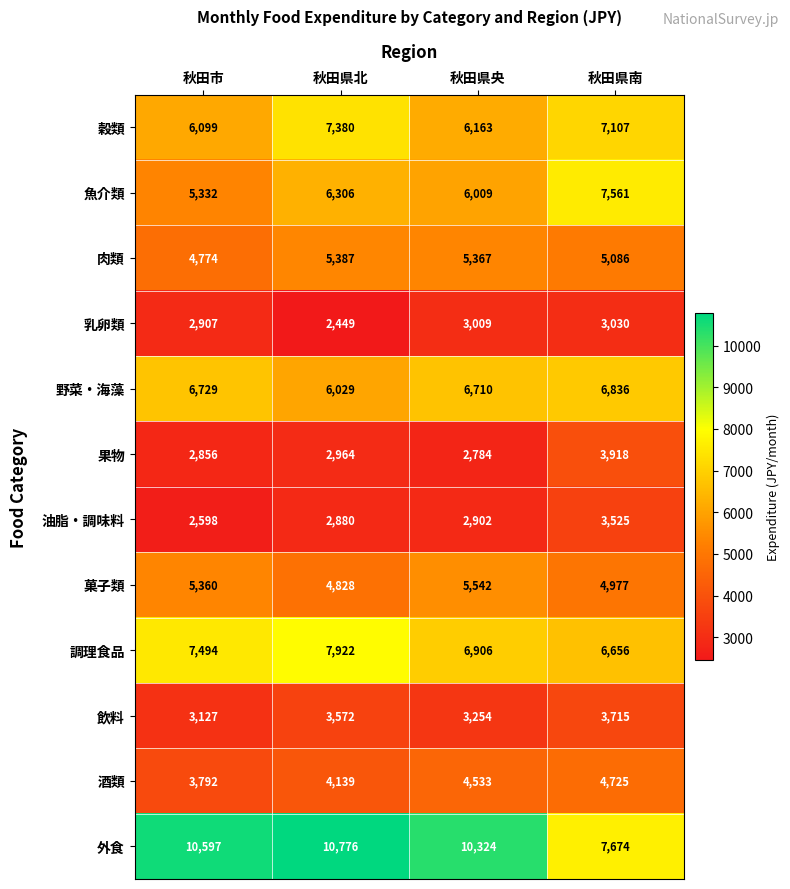

What is the difference between the maximum and second lowest values in the 乳卵類 series?

123